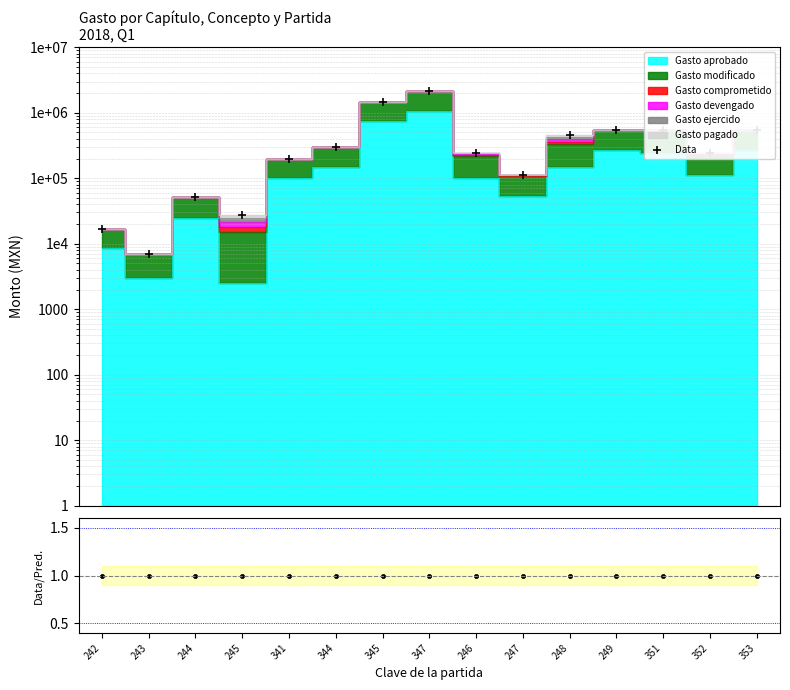

Where is Data/Pred. nearest to the value 1?

242